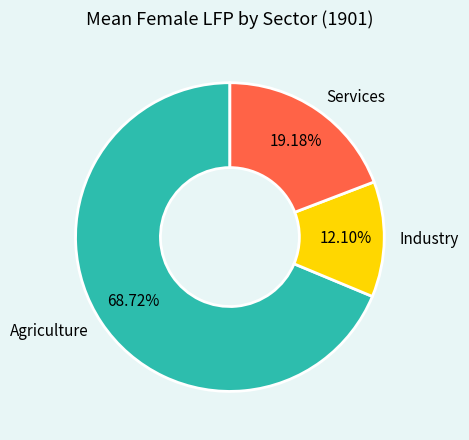

What is the smallest slice in the pie chart?

Industry